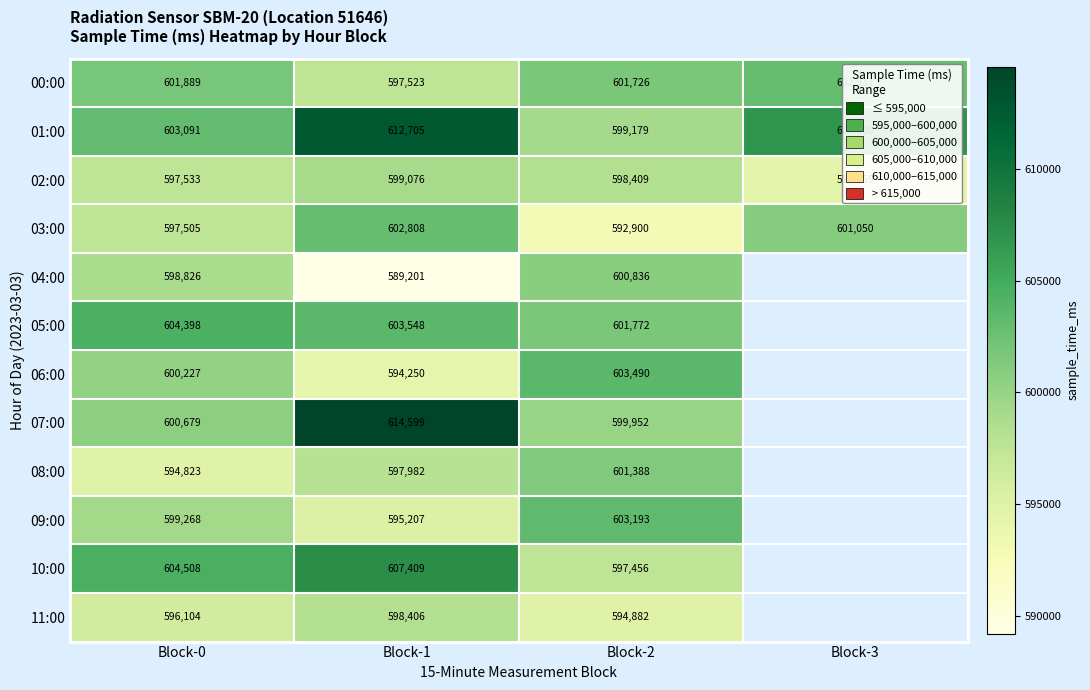

List the labels in order of 03:00 value, smallest first.

Block-2, Block-0, Block-3, Block-1